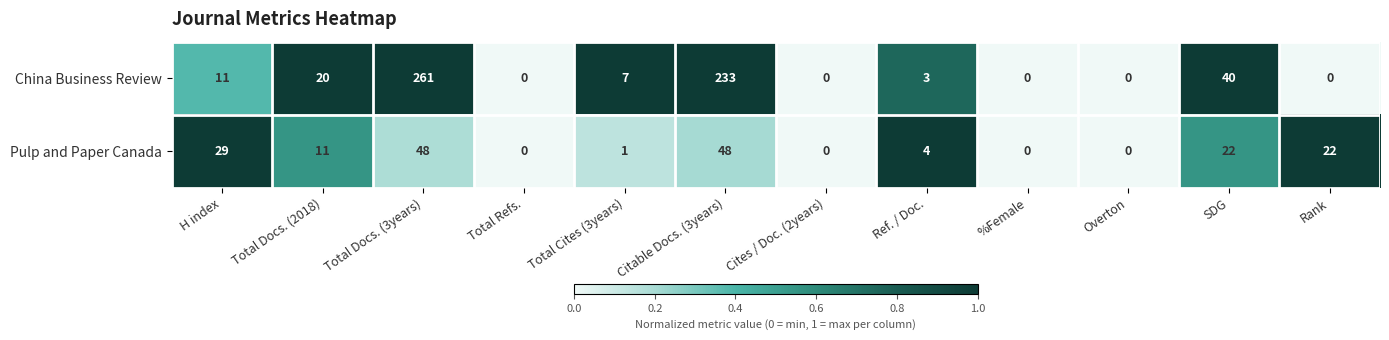

What is the sum of all Pulp and Paper Canada values?

185